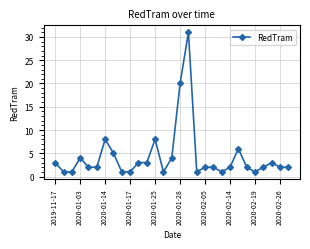

What is the greatest value displayed?

31